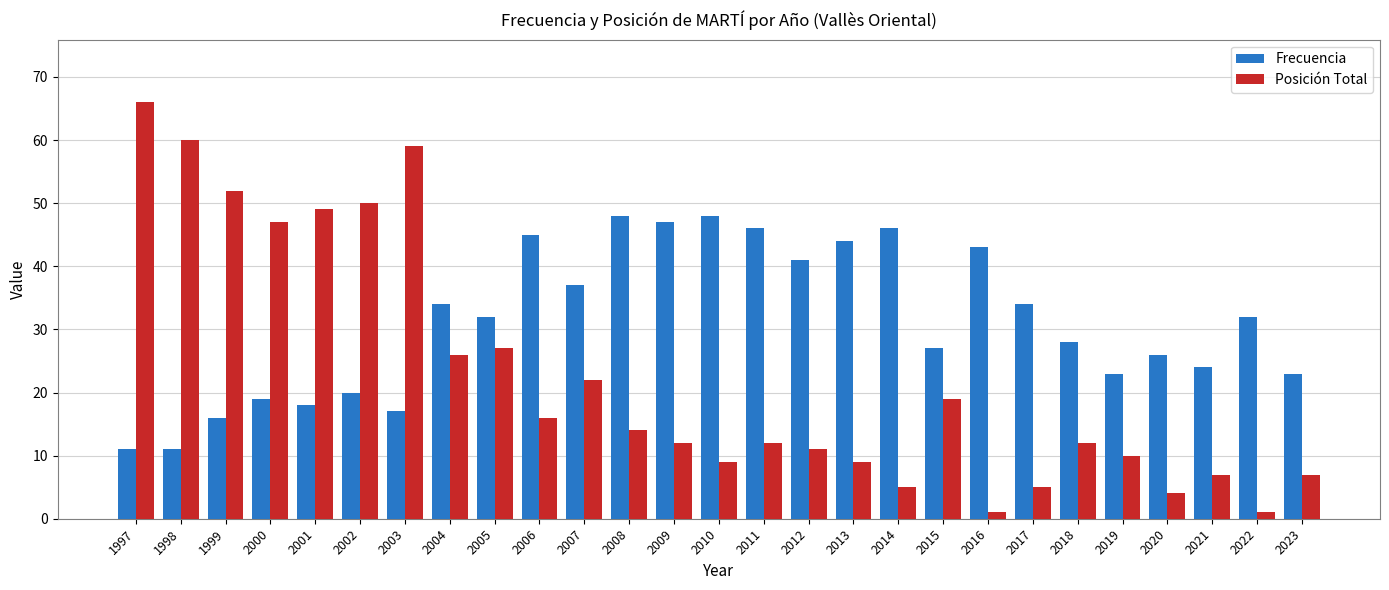

What is the sum of all Posición Total values?

612